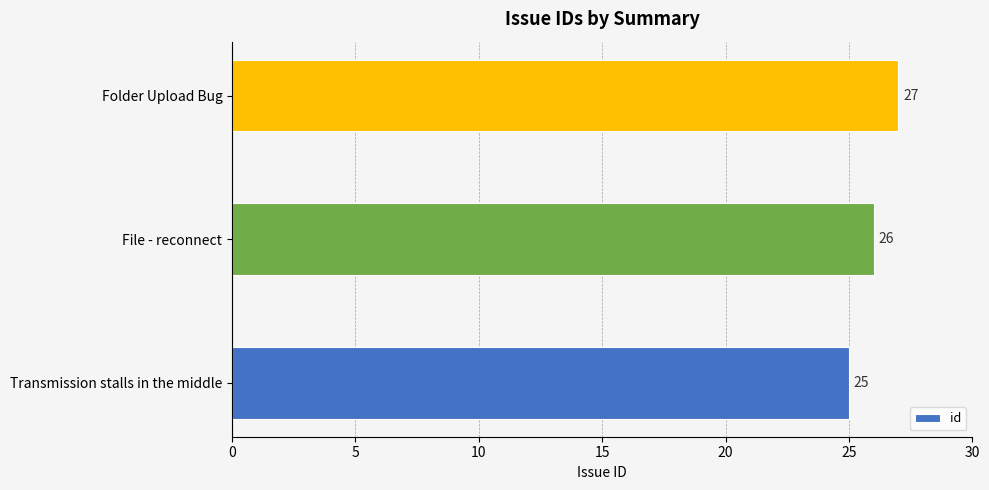

Reading top to bottom, list all the values displayed in this chart.

27	26	25